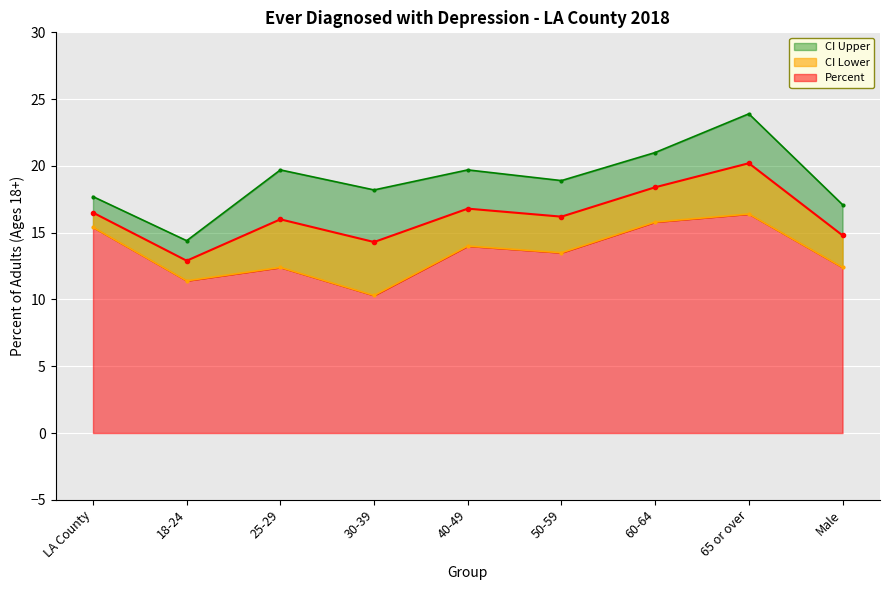

What is the sum of the CI Lower values at 50-59 and 40-49?

27.5